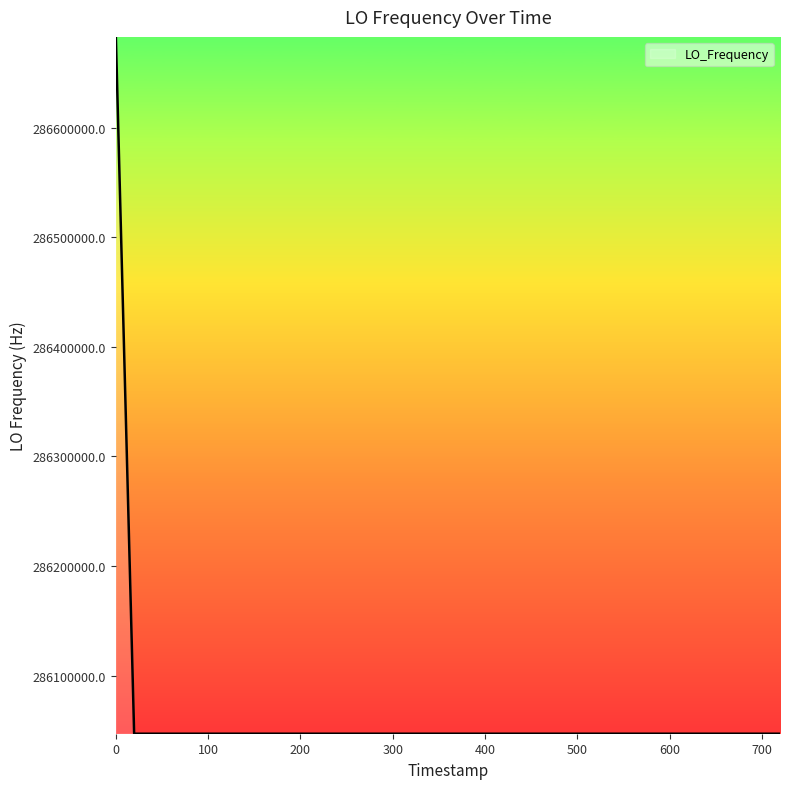

What is the minimum value shown in the chart?

286046998.1